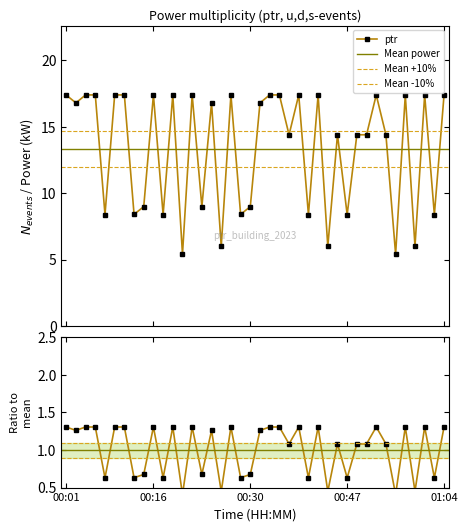

The chart shows a value of 17.4 at 00:58. True or false?

True